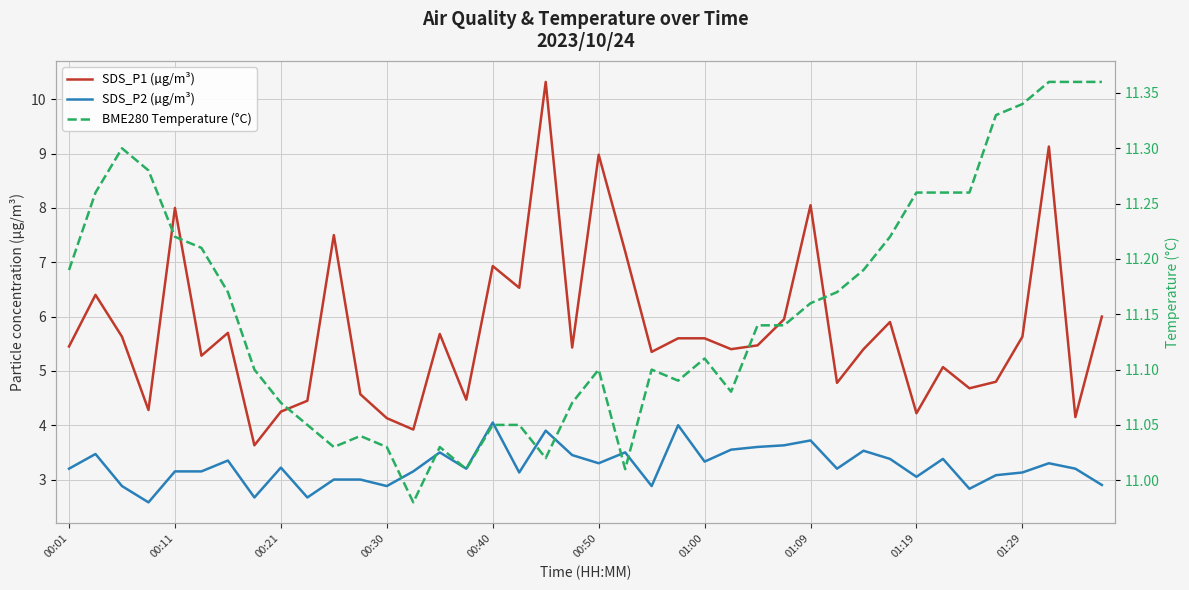

How many distinct data groups are displayed?

3